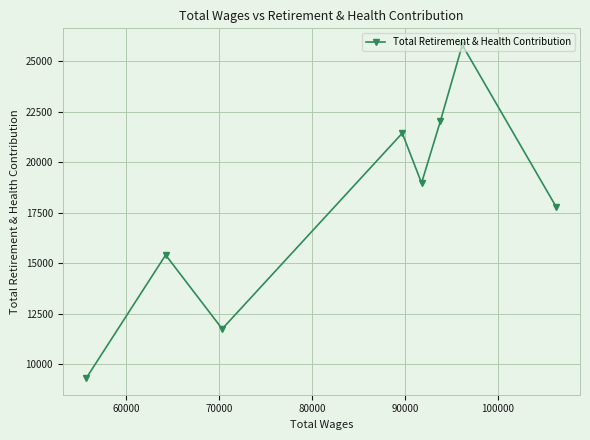

How many categories are shown in the chart?

8